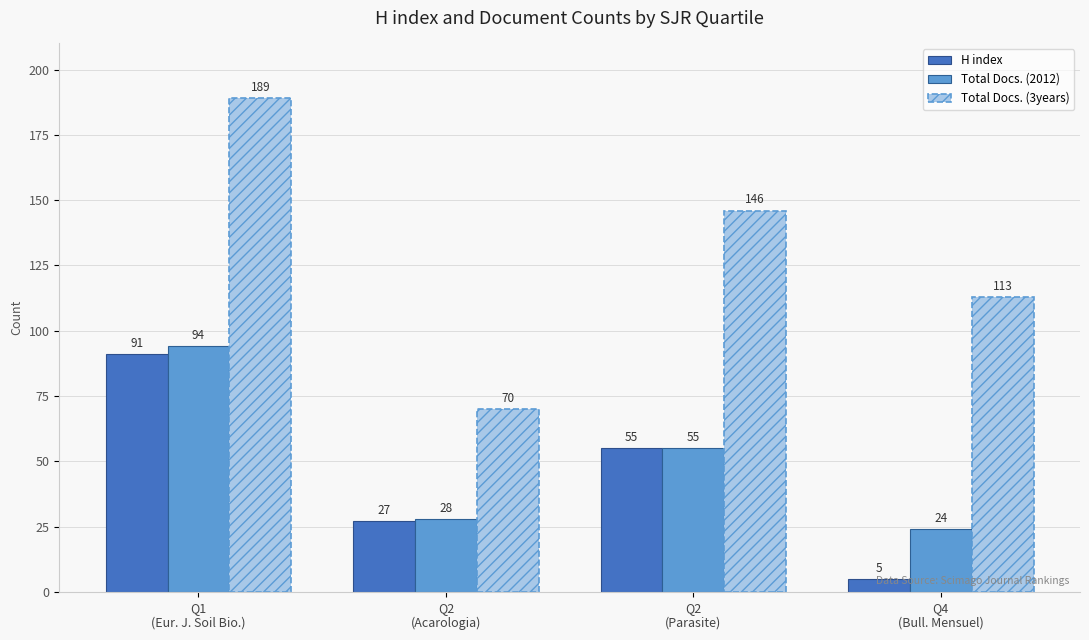

What is the average value of the Total Docs. (3years) series?

130